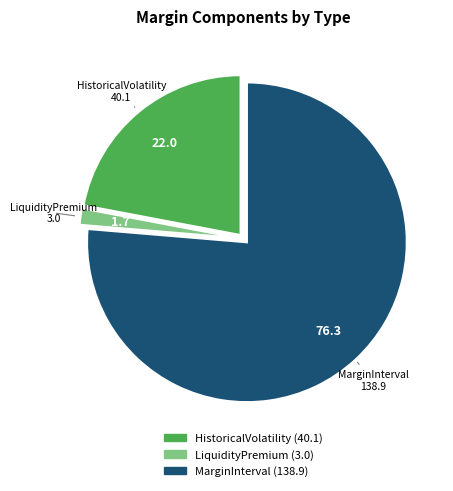

Rank the categories by value from lowest to highest.

LiquidityPremium, HistoricalVolatility, MarginInterval